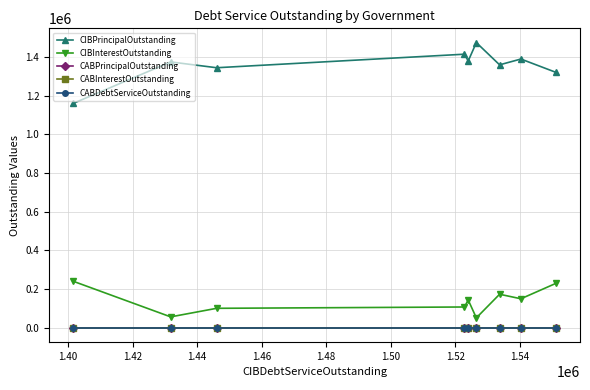

How many lines are shown in the chart?

5